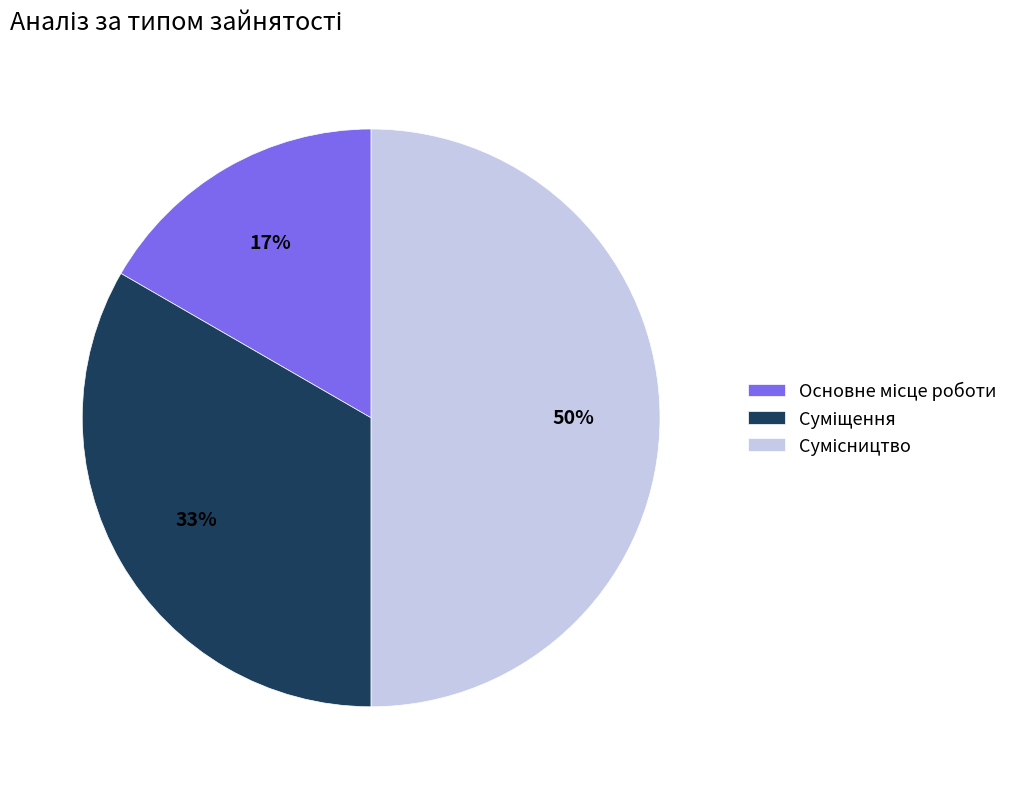

To the nearest percent, what is the average slice percentage?

33%